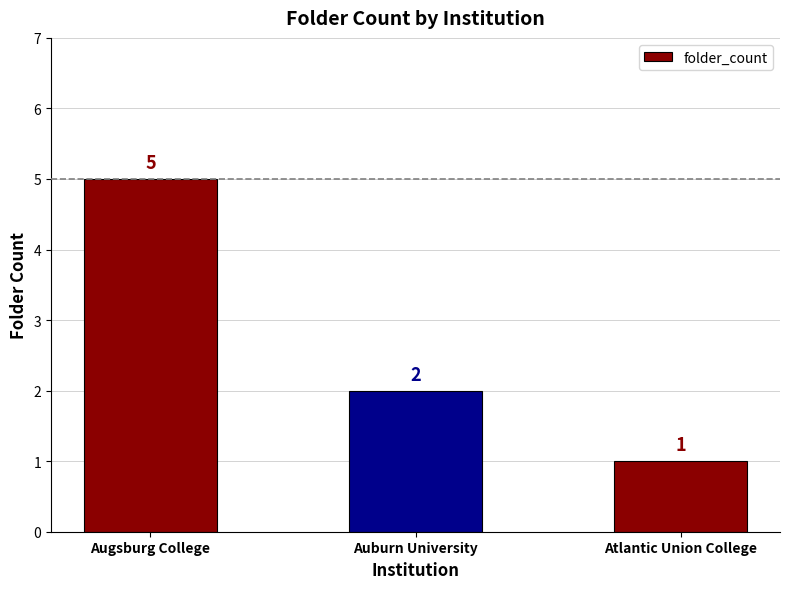

What is the maximum value shown in the chart?

5